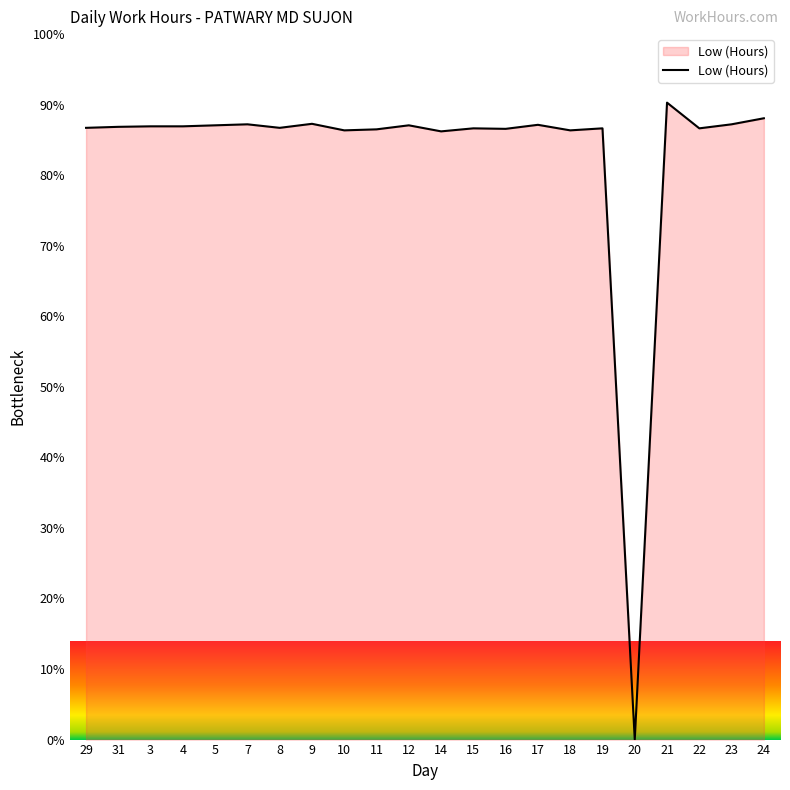

Is it true that the value at 31 is 86.9?

True